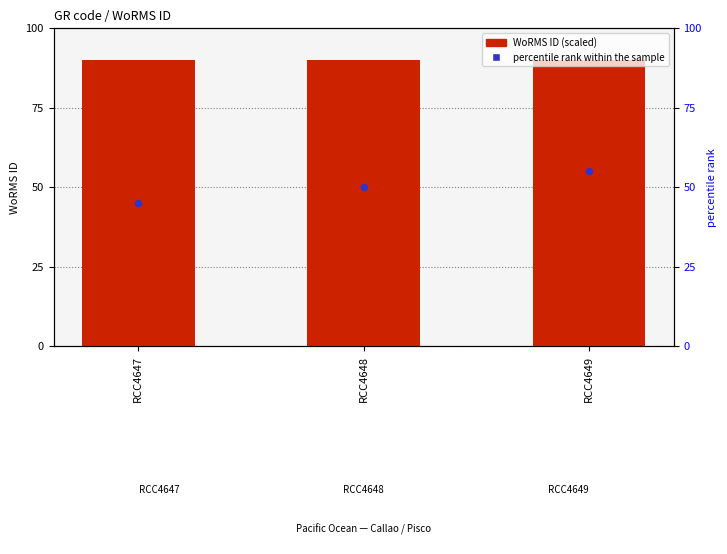

Is the value of WoRMS ID (scaled) at RCC4647 greater than the value of percentile rank within the sample at RCC4647?

Yes